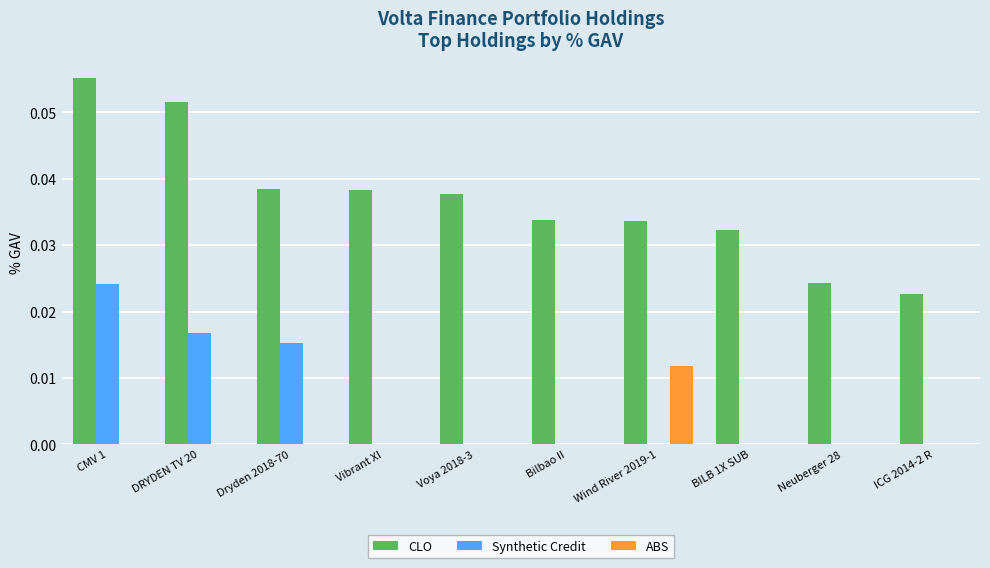

How many data points does each series have?

10